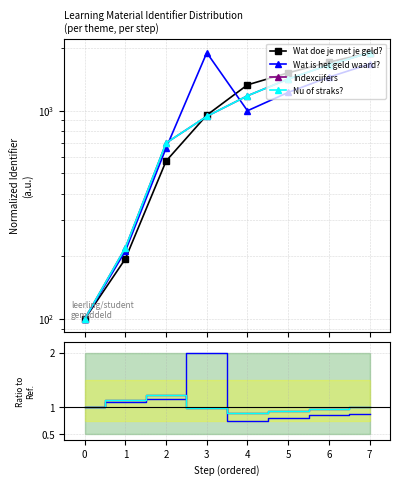

At 7, list the series in order from largest to smallest.

Wat doe je met je geld?, Indexcijfers, Nu of straks?, Wat is het geld waard?